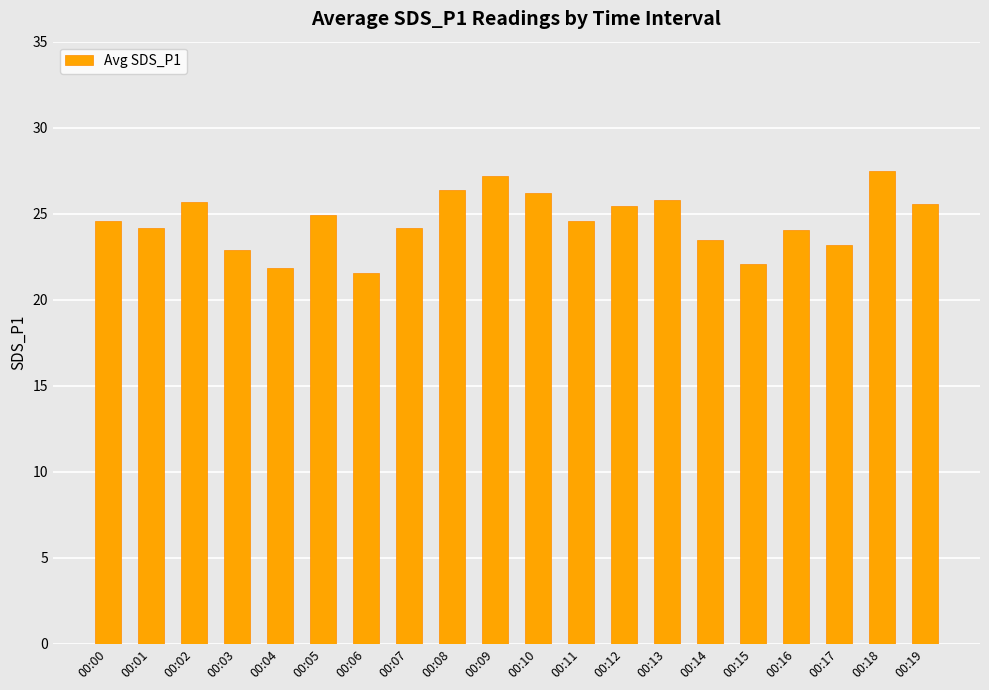

What is the minimum value shown in the chart?

21.6